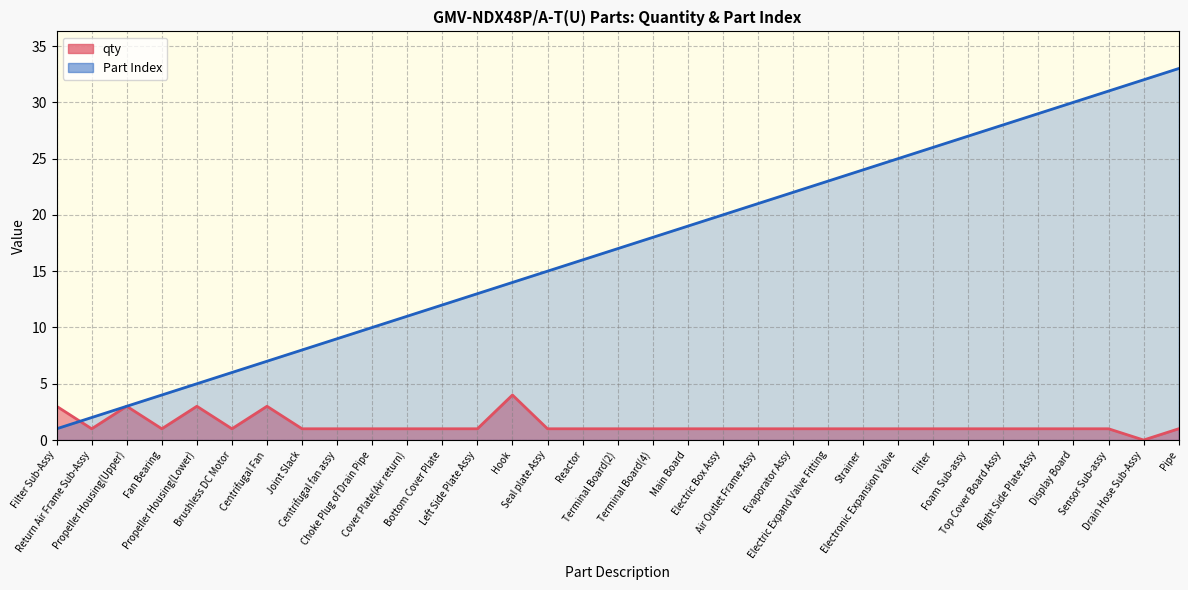

What are all the series names shown in the legend?

qty, Part Index